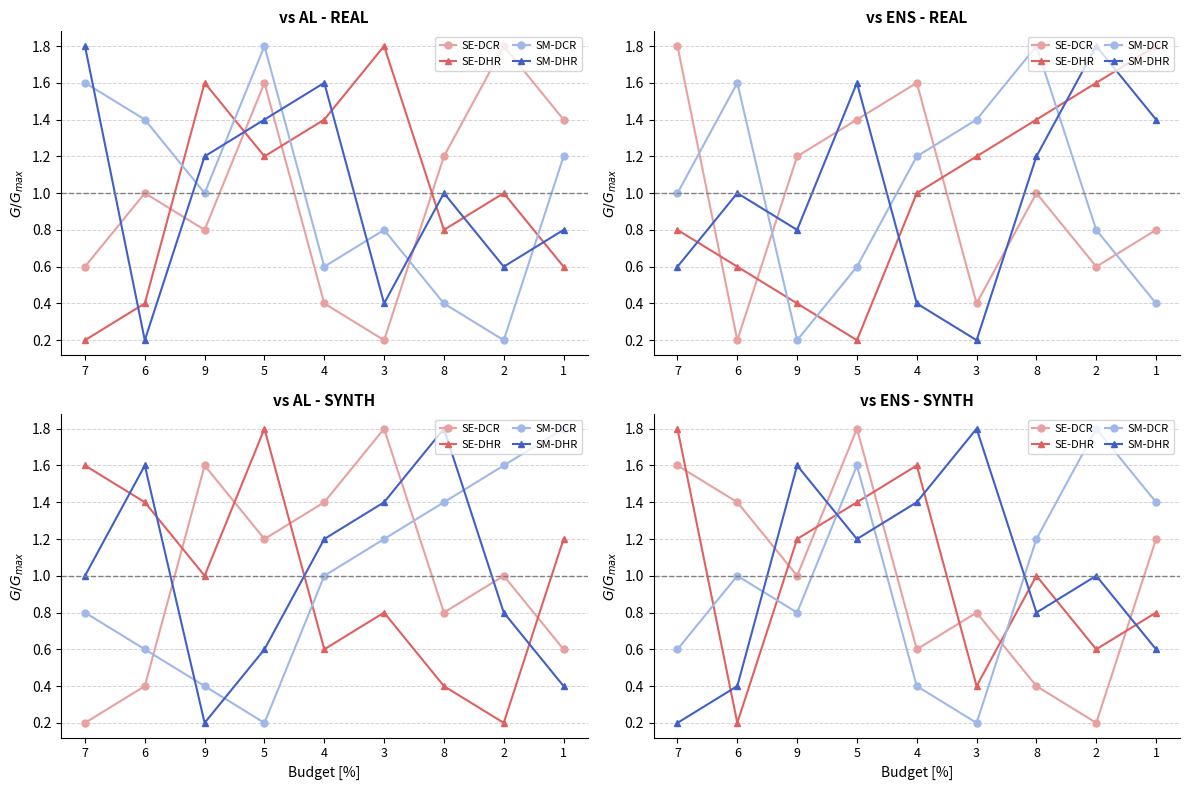

Does the chart have visible grid lines?

Yes